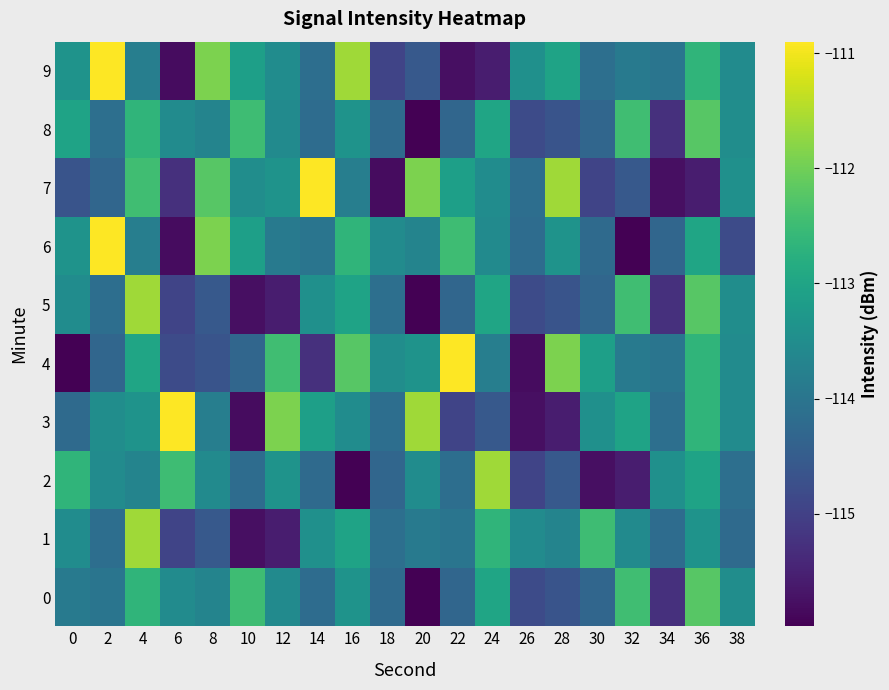

How many series are shown in this chart?

10